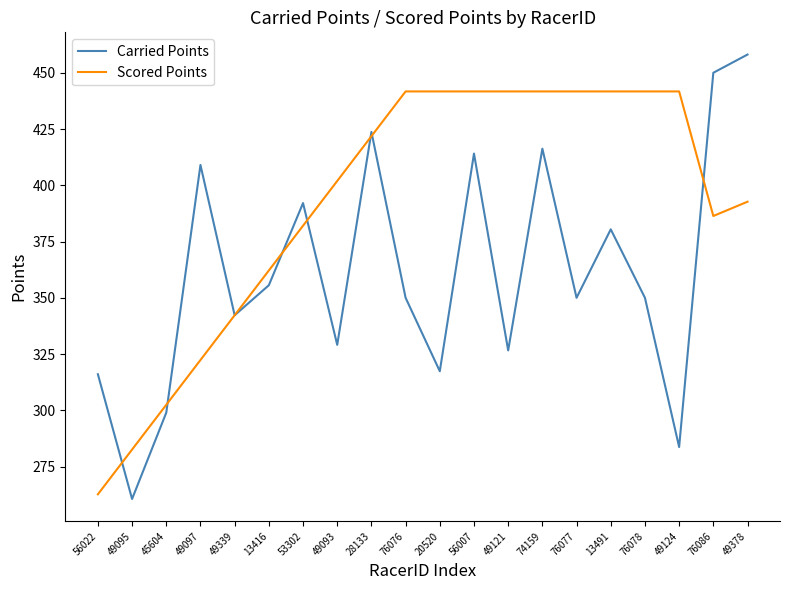

True or false: Carried Points has more than 2 interior local peaks.

True